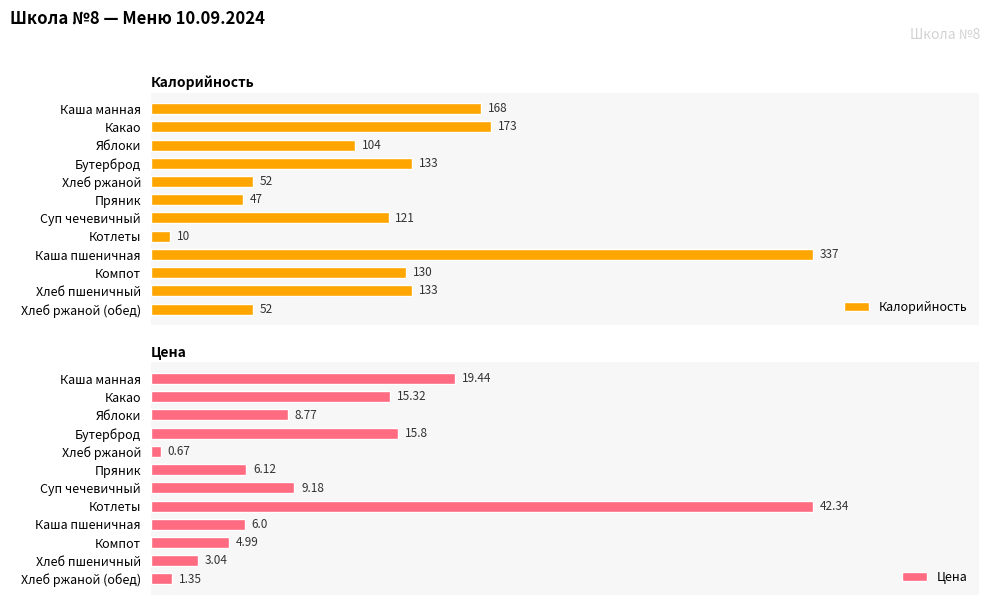

At which label does Калорийность reach its minimum?

Котлеты